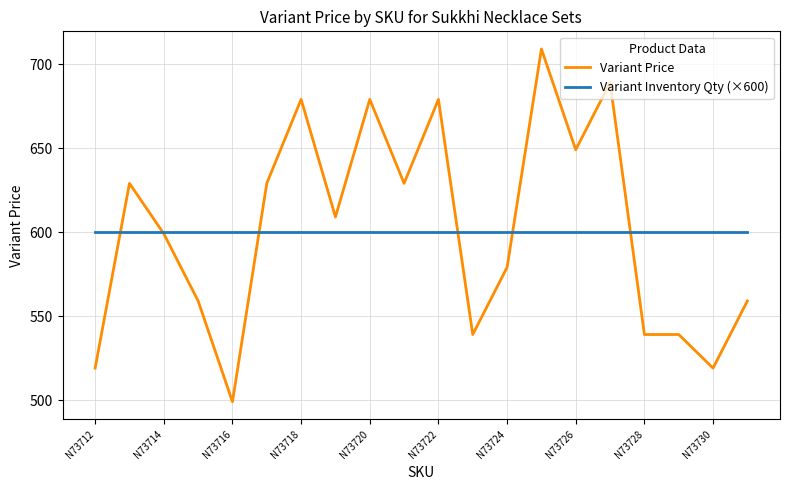

What is the smallest value displayed?

499